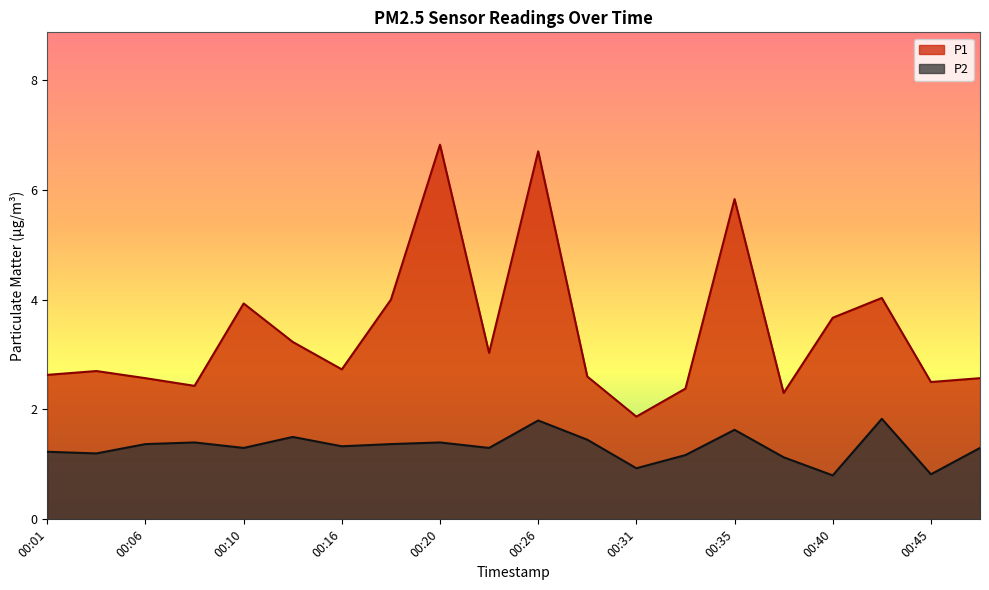

Reading left to right, extract all data points from this chart.

P1: 2.6	2.7	2.6	2.4	3.9	3.2	2.7	4.0	6.8	3.0	6.7	2.6	1.9	2.4	5.8	2.3	3.7	4.0	2.5	2.6
P2: 1.2	1.2	1.4	1.4	1.3	1.5	1.3	1.4	1.4	1.3	1.8	1.4	0.9	1.2	1.6	1.1	0.8	1.8	0.8	1.3